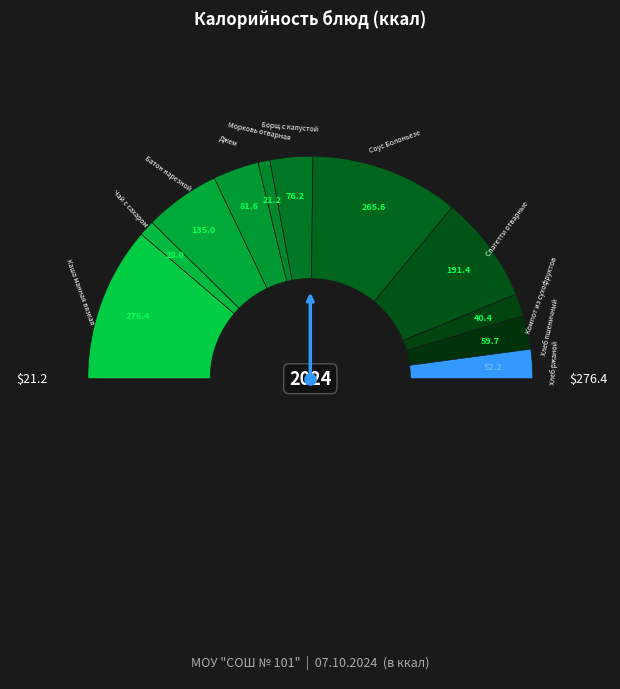

Is it true that Соус Болоньезе is 35% of the pie?

False